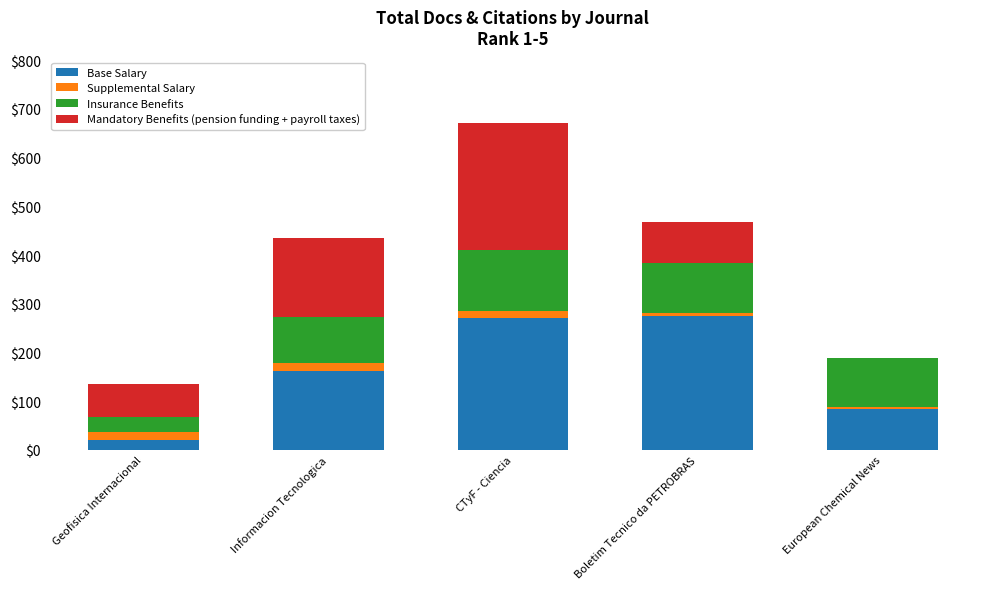

Reading right to left, transcribe the values for Base Salary.

European Chemical News=84	Boletim Tecnico da PETROBRAS=275	CTyF - Ciencia=270	Informacion Tecnologica=162	Geofisica Internacional=21